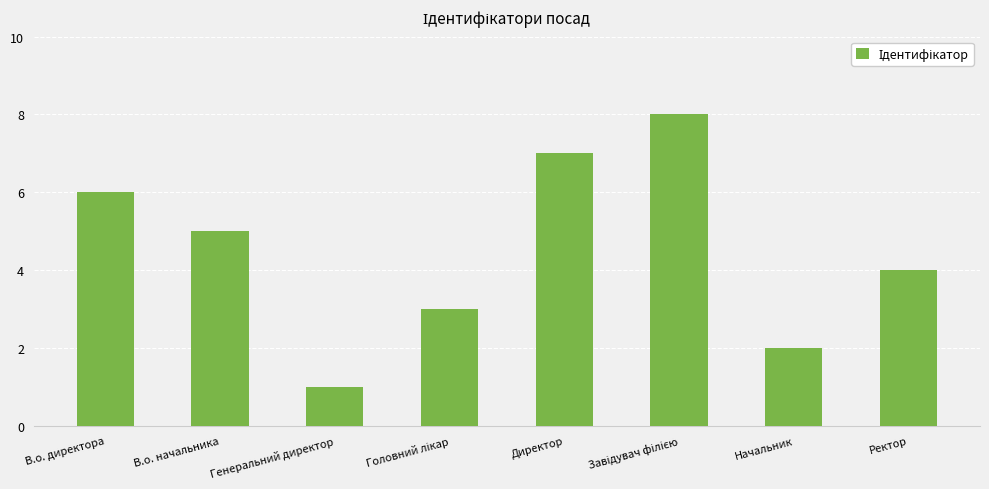

What is the smallest value displayed?

1